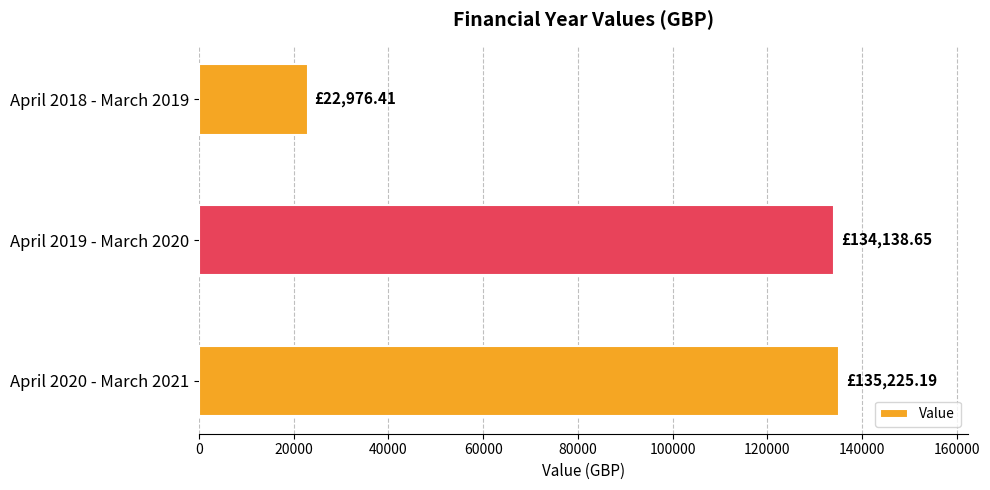

What is the sum of the values at April 2019 - March 2020 and April 2018 - March 2019?

157115.1